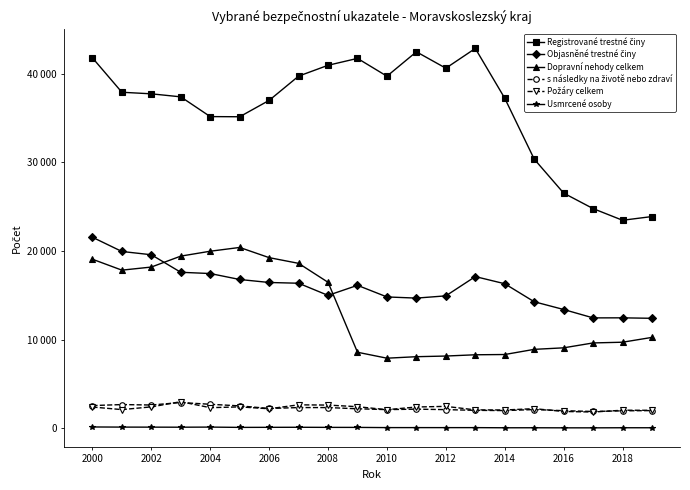

Does the chart have visible grid lines?

No